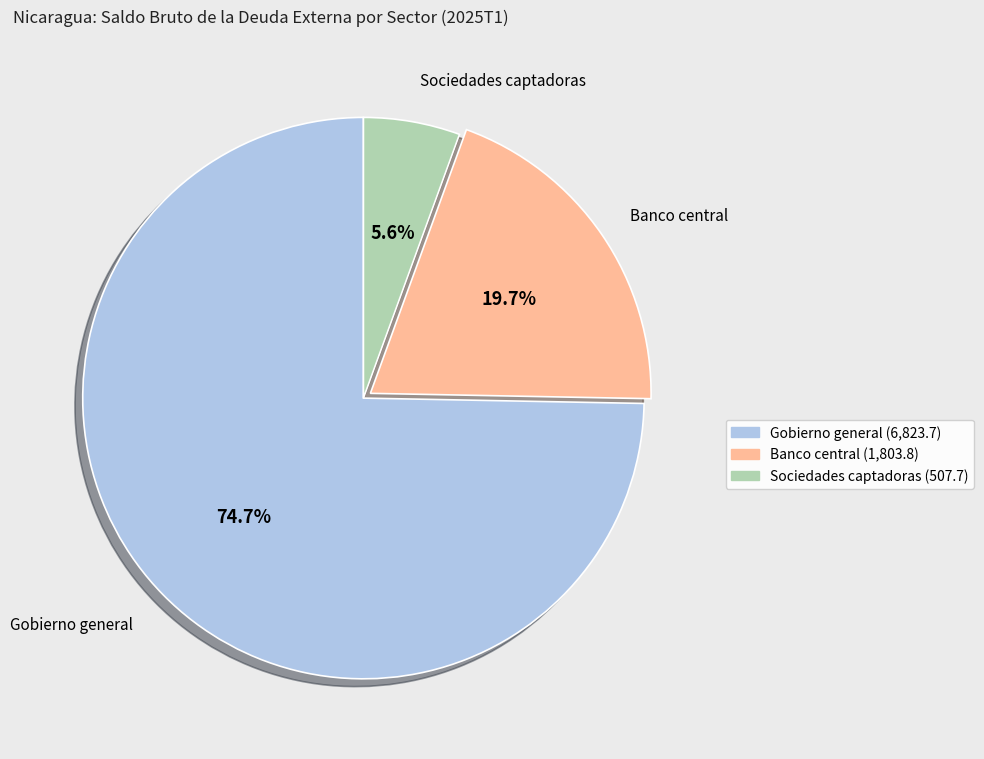

To the nearest percent, what is the difference between the largest and smallest slice percentages?

69%